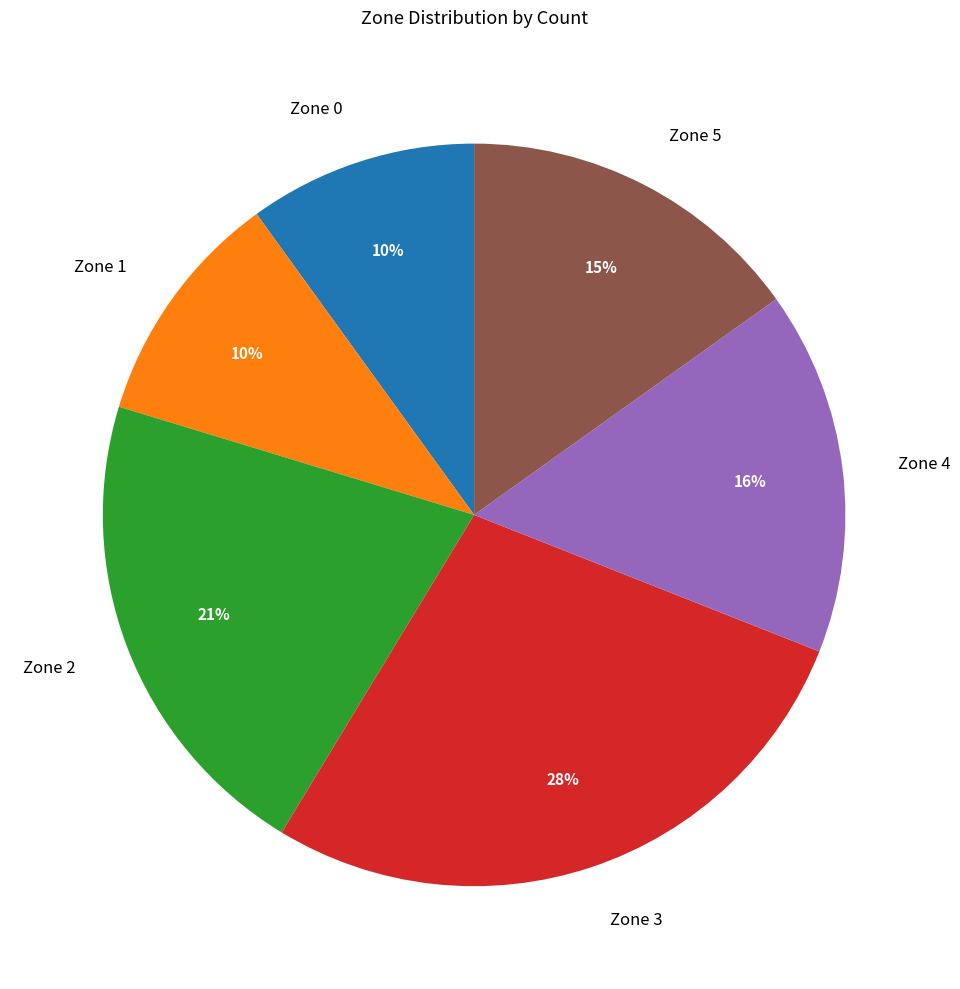

To the nearest percent, what percentage of the pie is Zone 0?

10%